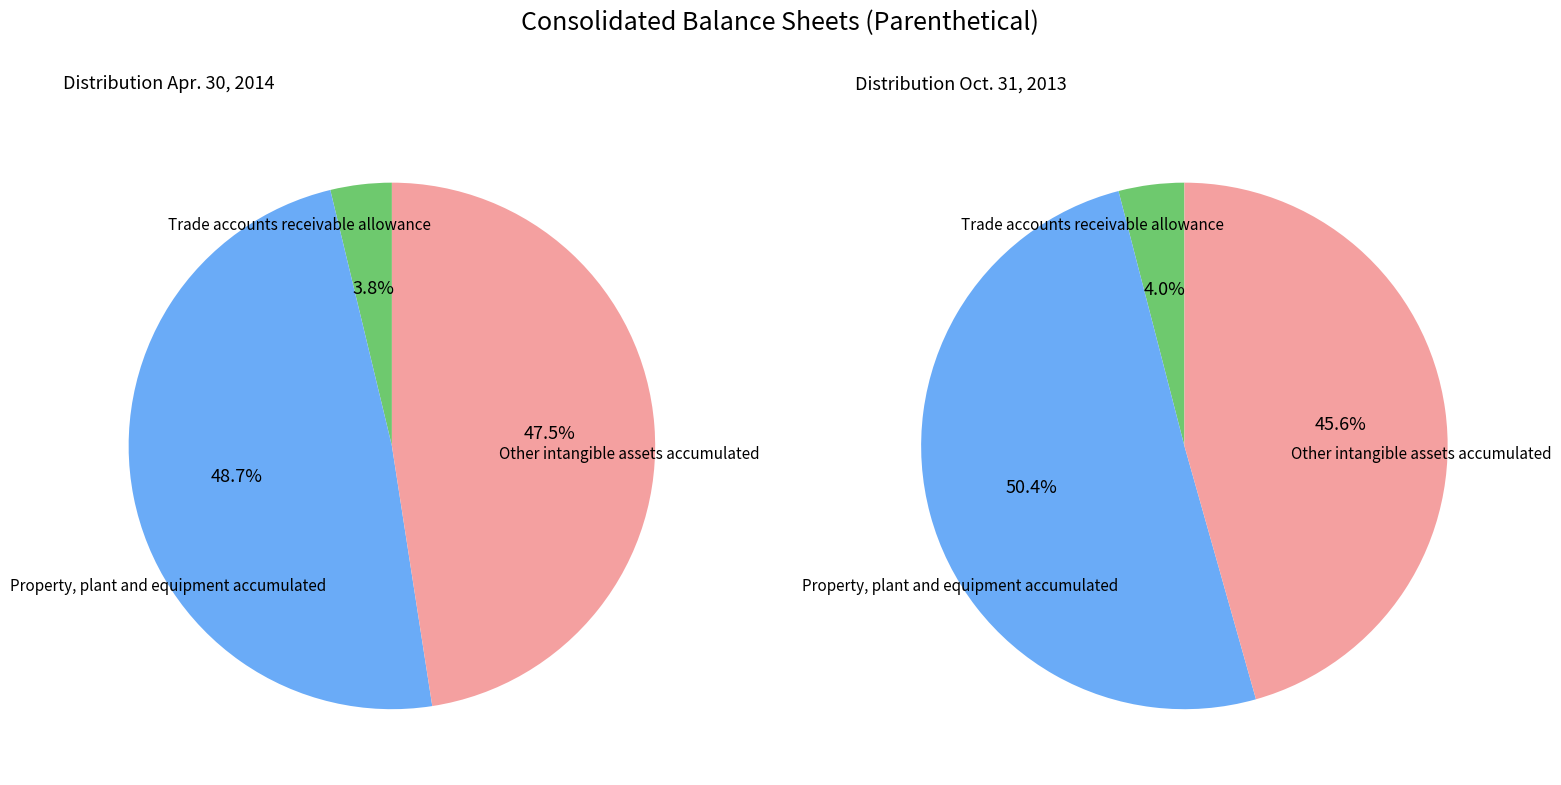

Is there a majority slice in this chart?

No